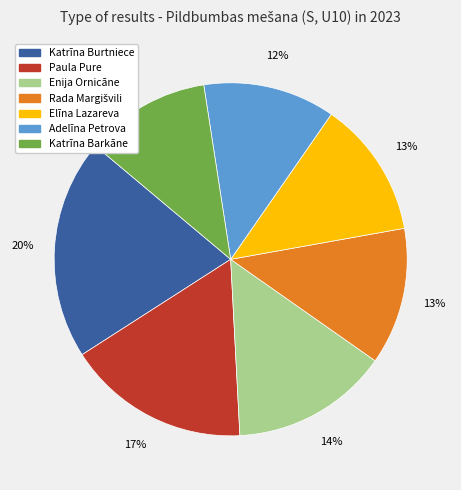

Count the number of slices in the pie.

7